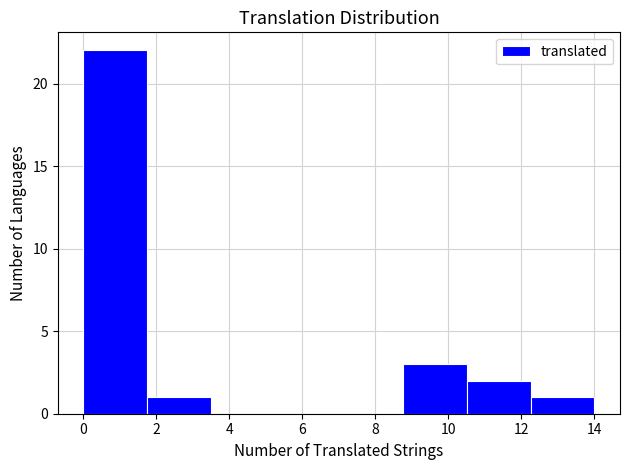

Which range on the x-axis has the tallest bar?

0.00 to 1.75